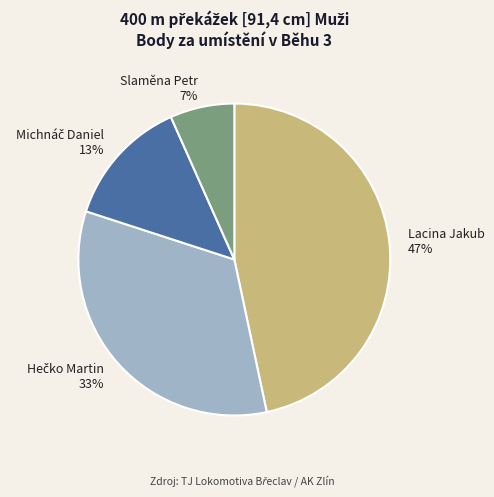

To the nearest percent, what is the difference between the largest and smallest slice percentages?

40%